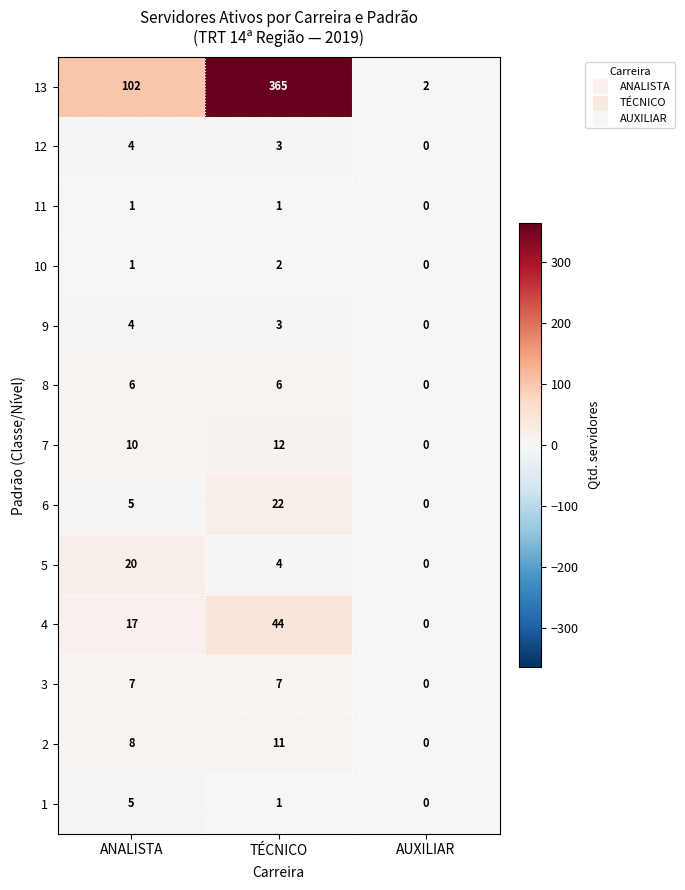

What is the difference between the maximum and minimum values in the 6 series?

22